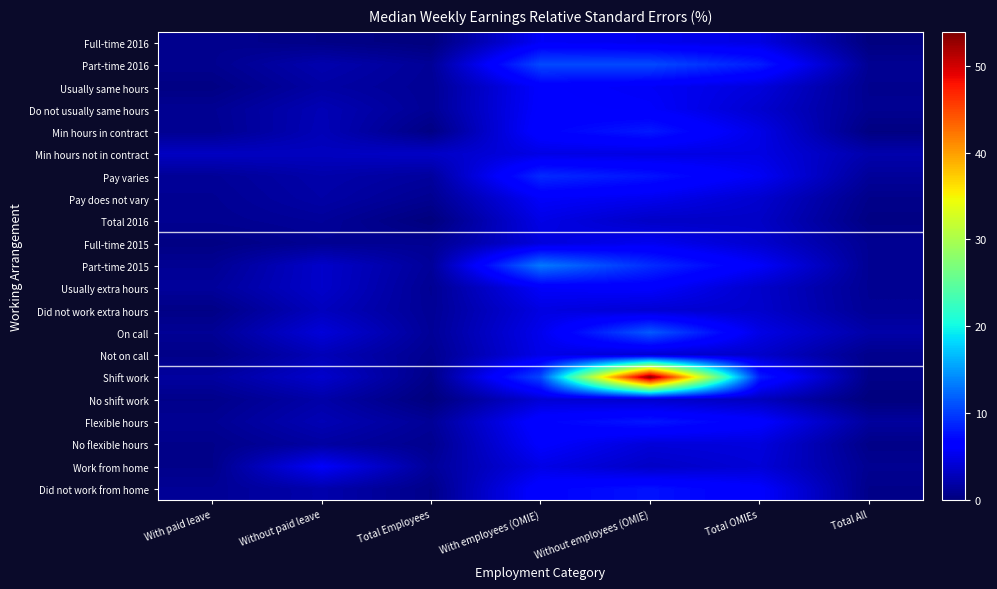

What is the difference between the highest and lowest values at Without paid leave?

5.5